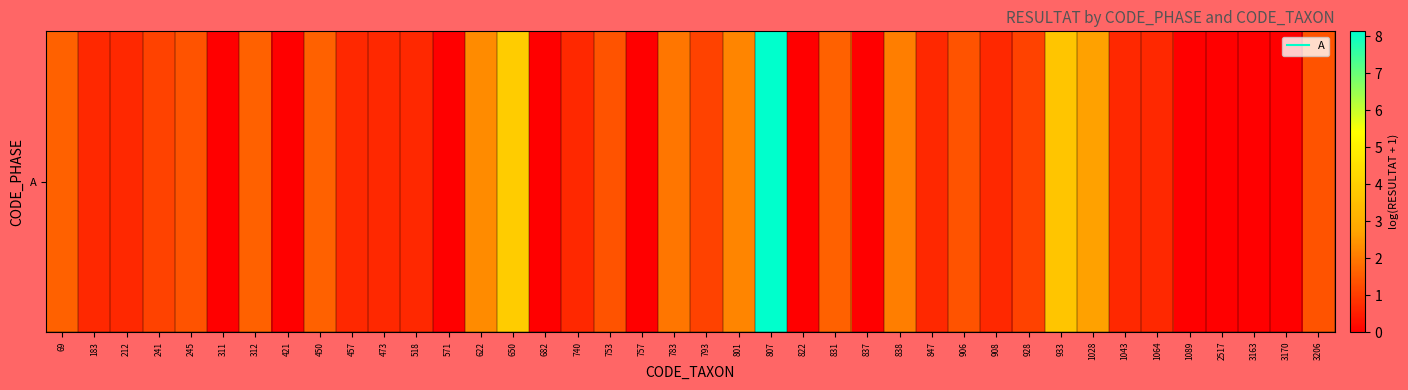

Between 3170 and 847, which is larger?

847